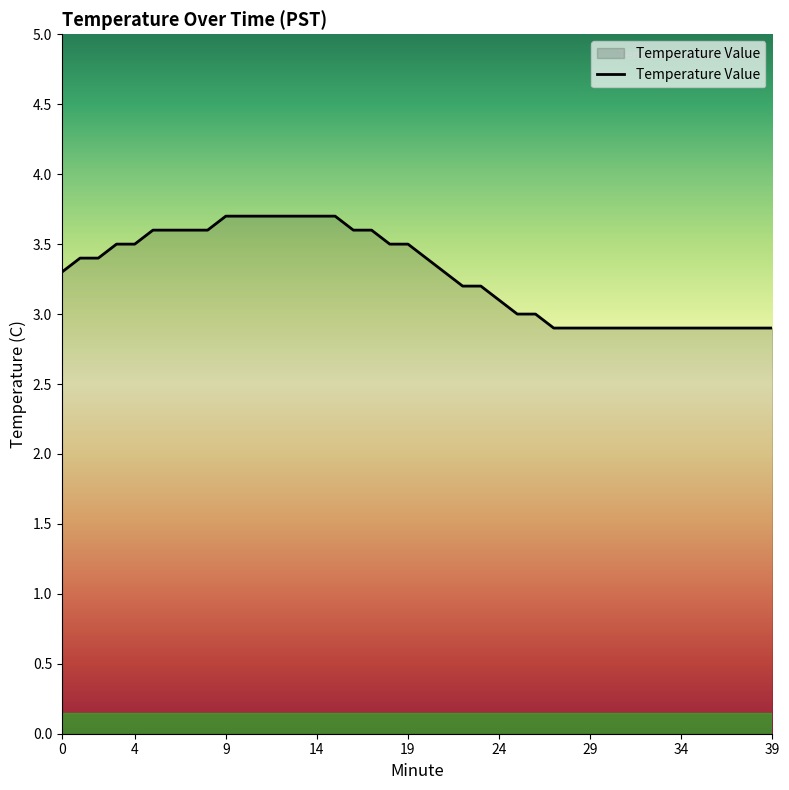

What is the minimum value shown in the chart?

2.9